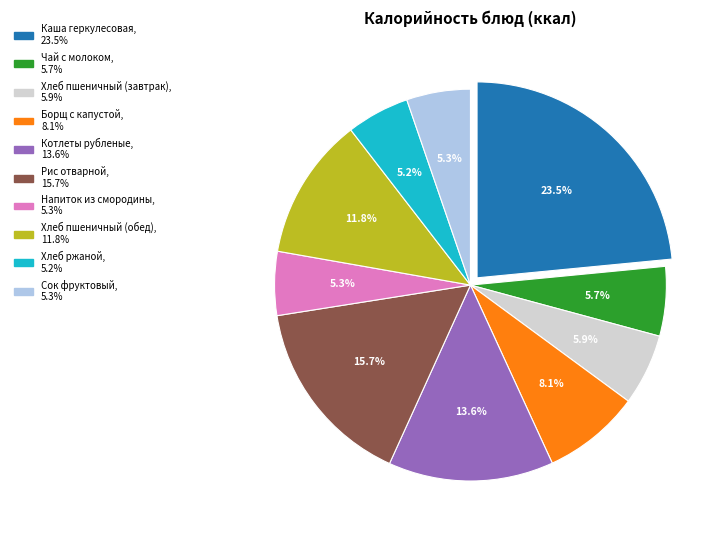

Count the number of slices in the pie.

10